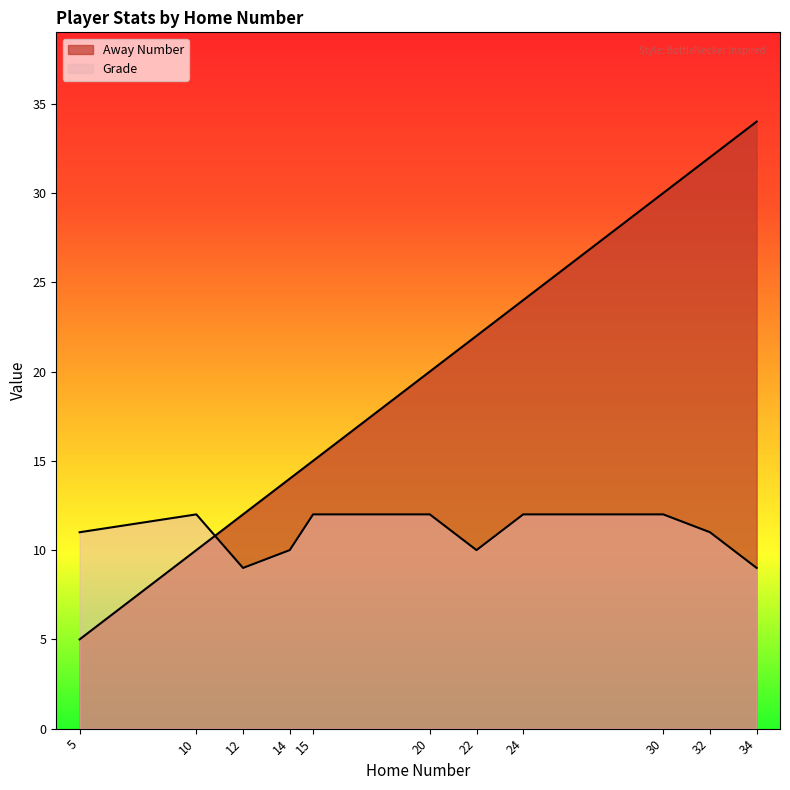

Where does the Away Number series first go above 20?

22